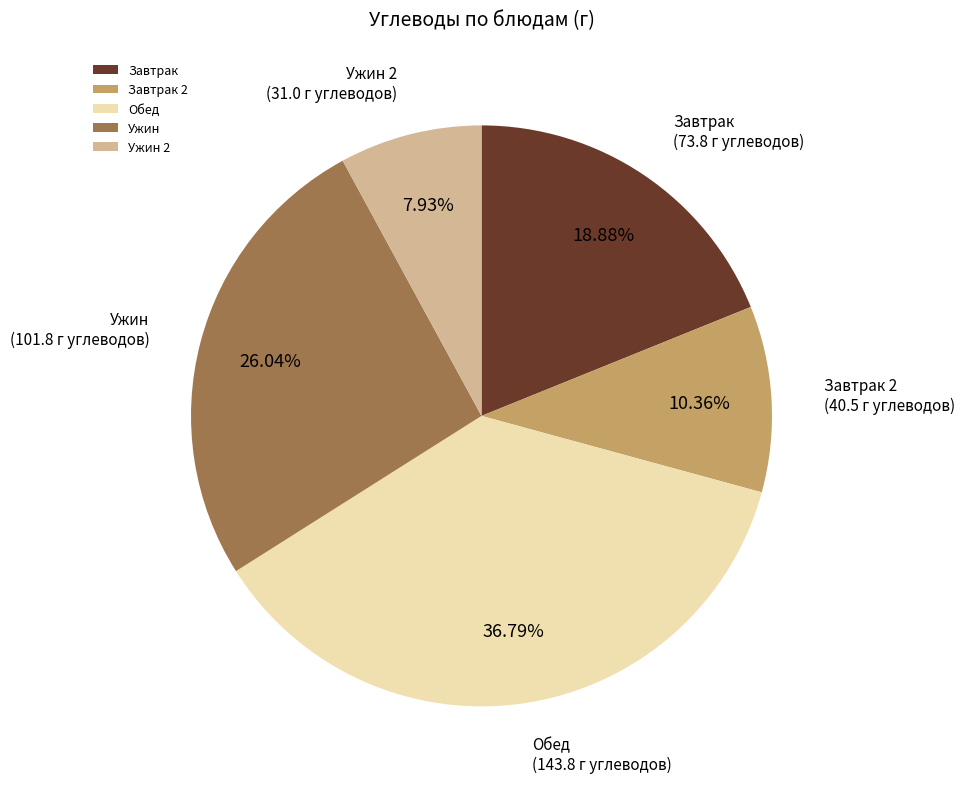

Does Ужин 2 account for over 50% of the chart?

No